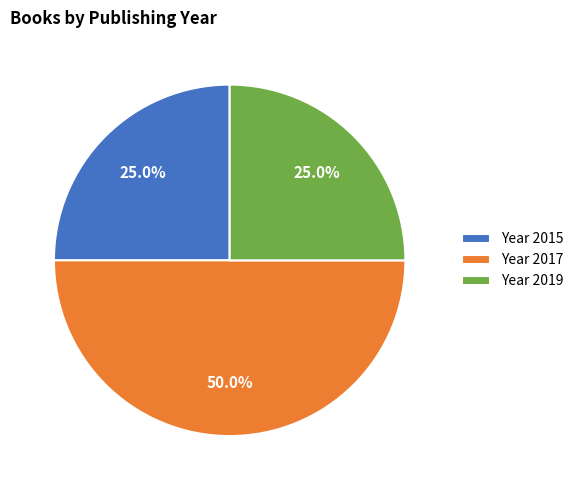

What is the largest slice in the pie chart?

Year 2017